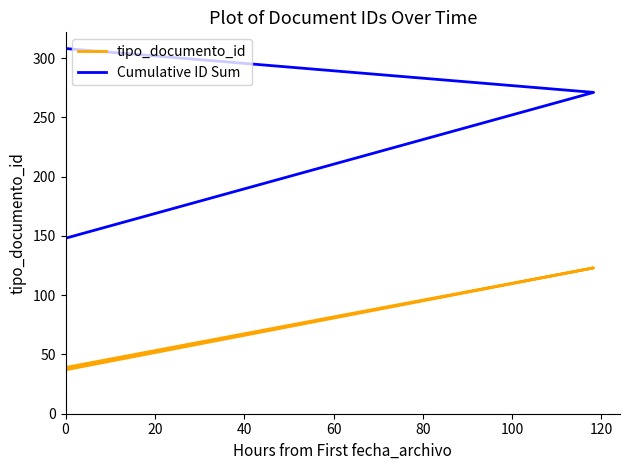

Reading left to right, what are all the values shown in this chart?

tipo_documento_id: 35	38	36	39	123	37
Cumulative ID Sum: 35	73	109	148	271	308